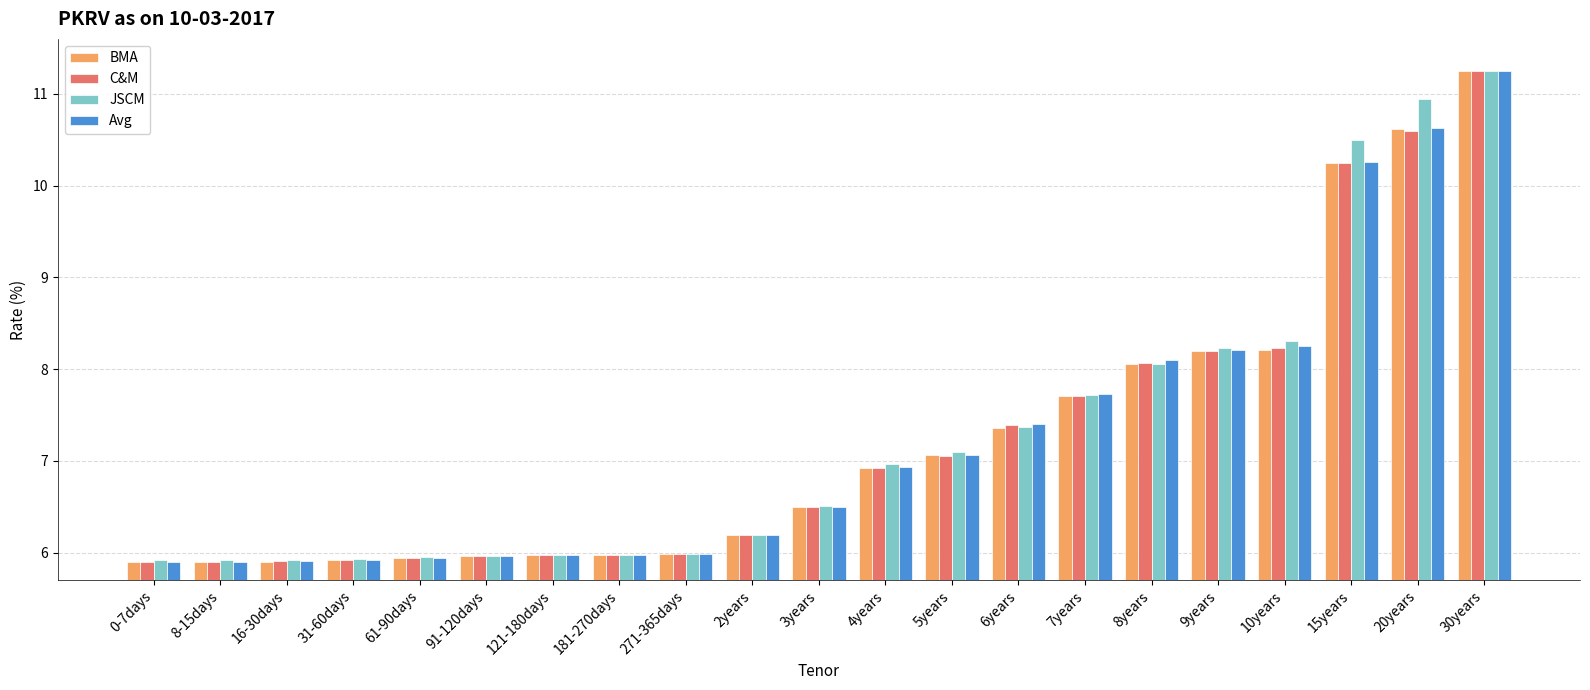

What is the minimum value for Avg?

5.9